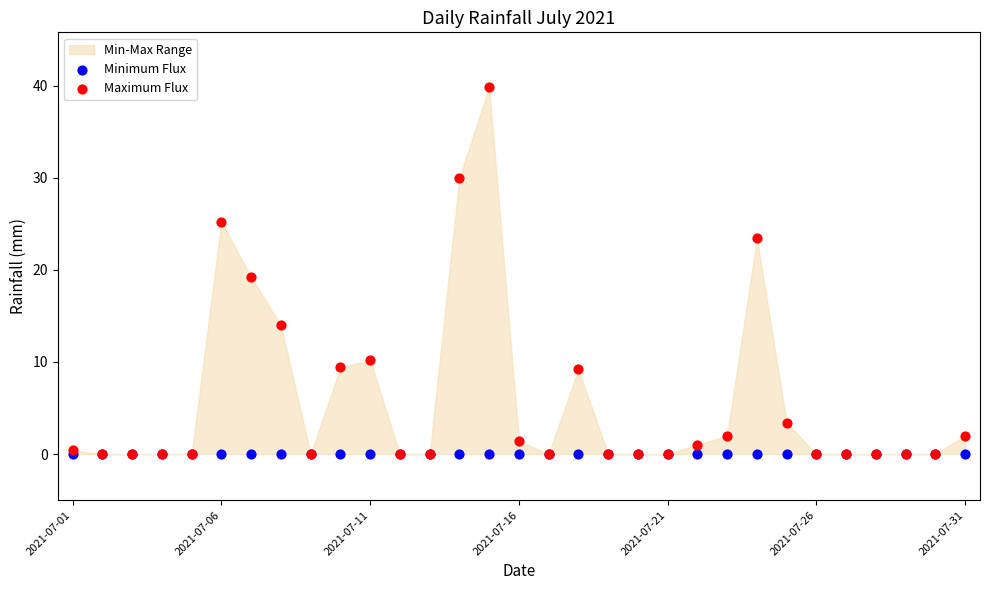

Which series reaches the minimum Y coordinate?

Minimum Flux